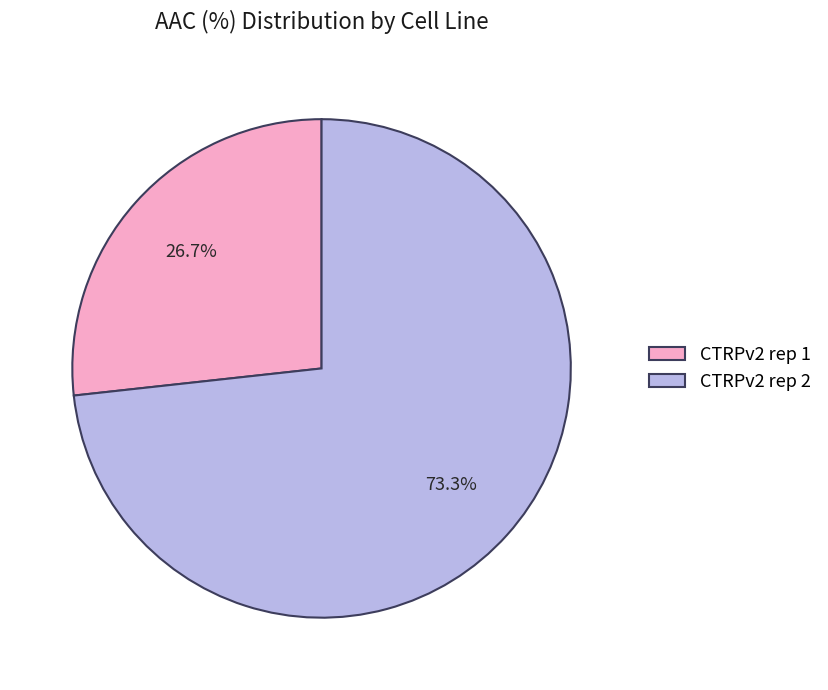

Count the number of slices in the pie.

2